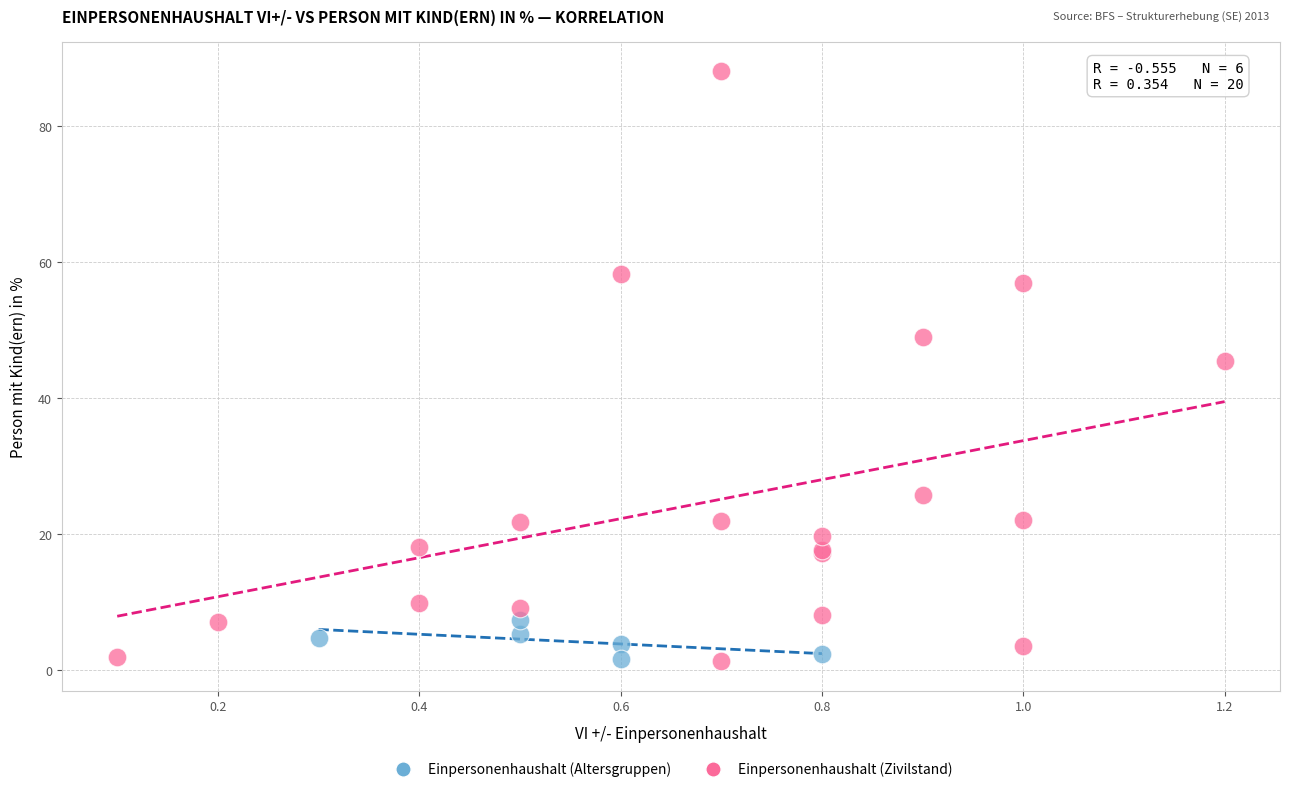

Which series has the largest Y range (max minus min)?

Einpersonenhaushalt (Zivilstand)